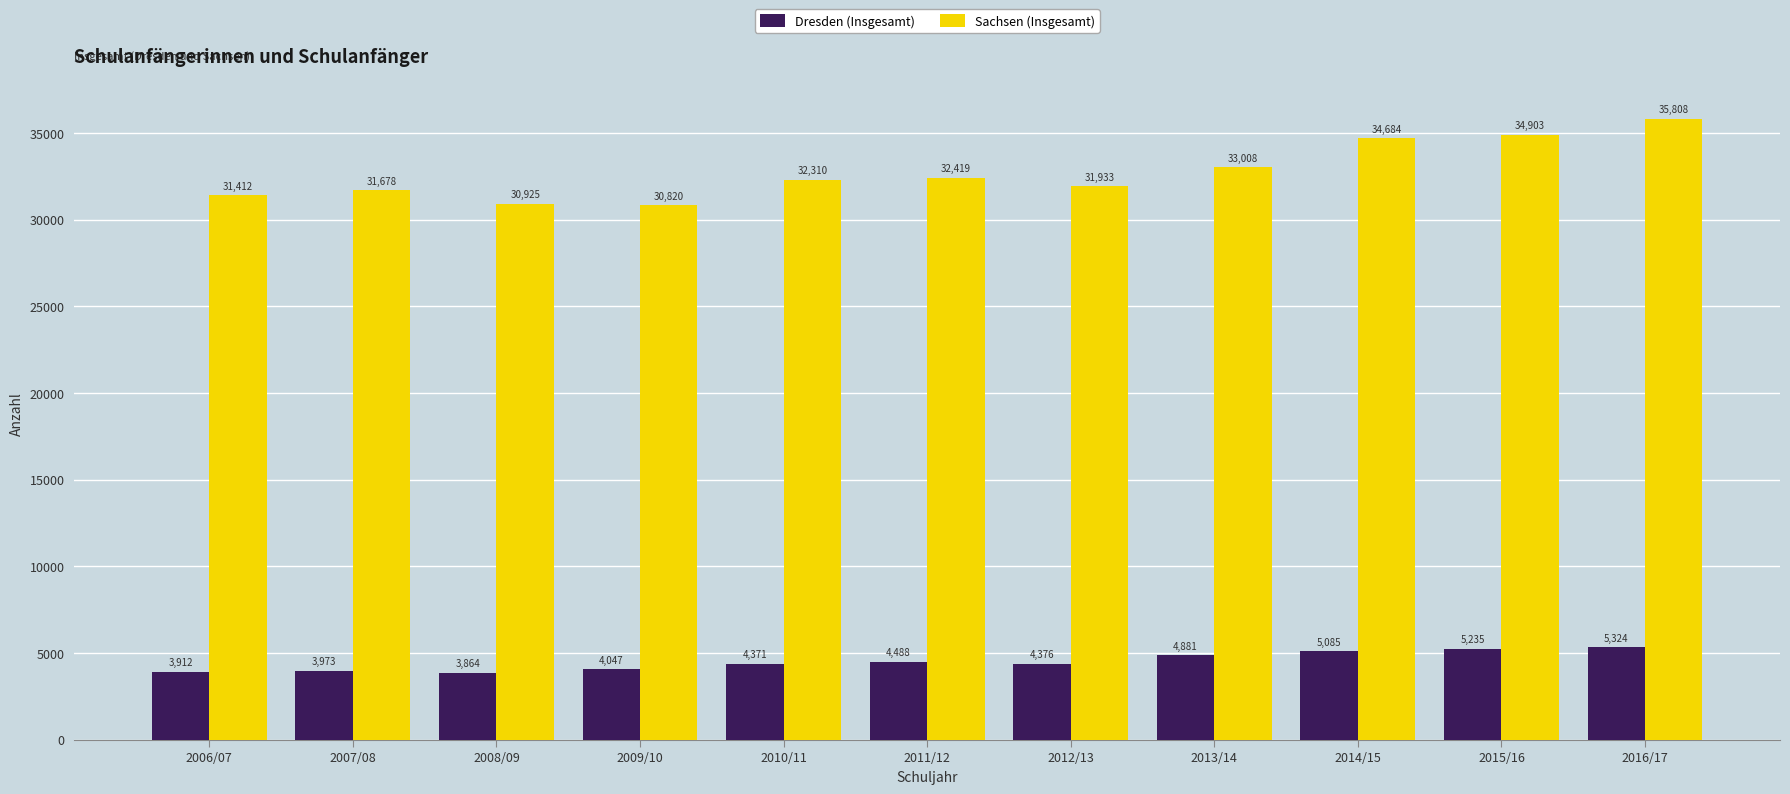

Rank the categories by Sachsen (Insgesamt) value from lowest to highest.

2009/10, 2008/09, 2006/07, 2007/08, 2012/13, 2010/11, 2011/12, 2013/14, 2014/15, 2015/16, 2016/17